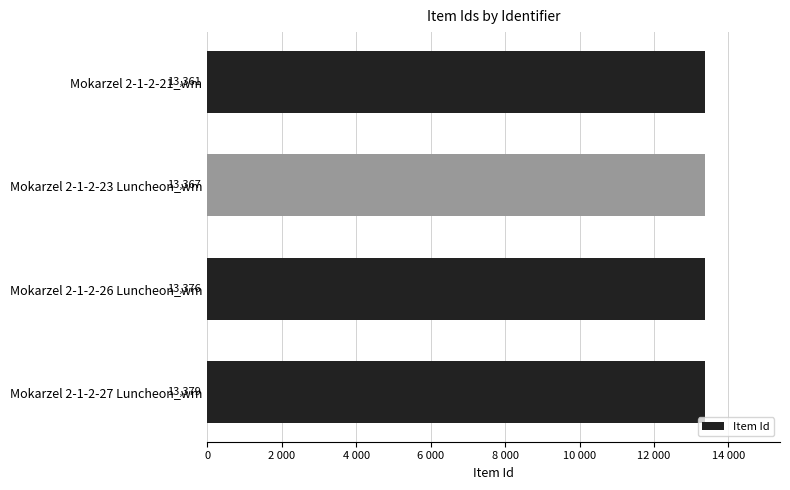

Does the chart contain any negative values?

No